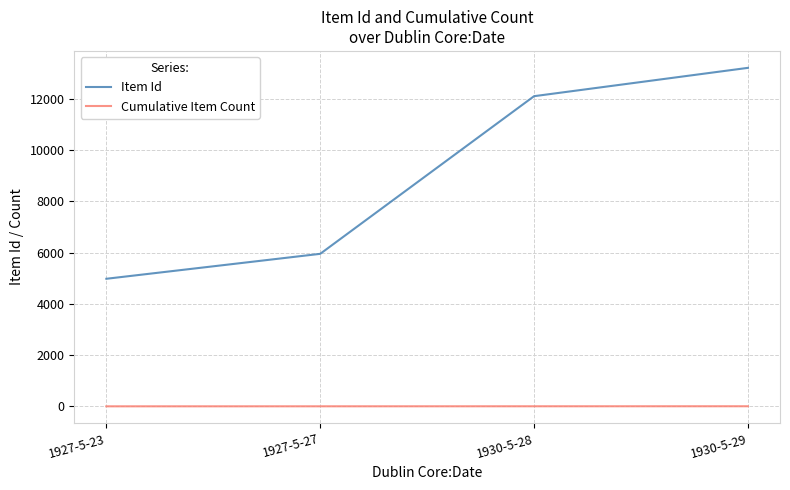

True or false: Item Id and Cumulative Item Count cross at least once.

False